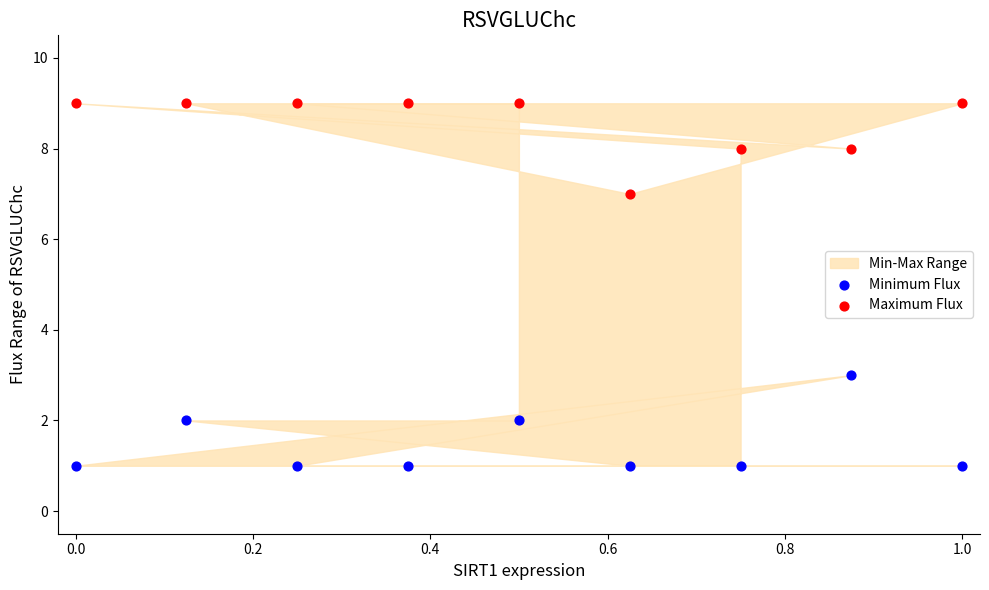

Which series contains the highest Y value?

Maximum Flux